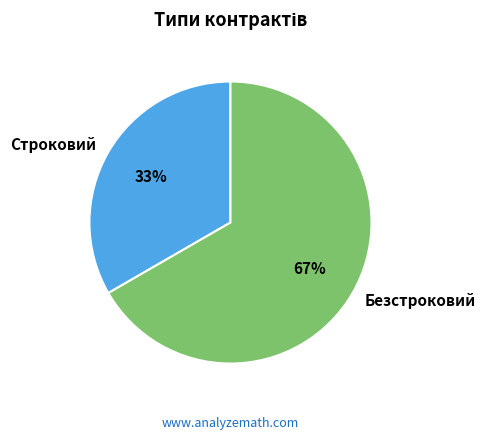

Rank the categories by value from highest to lowest.

Безстроковий, Строковий